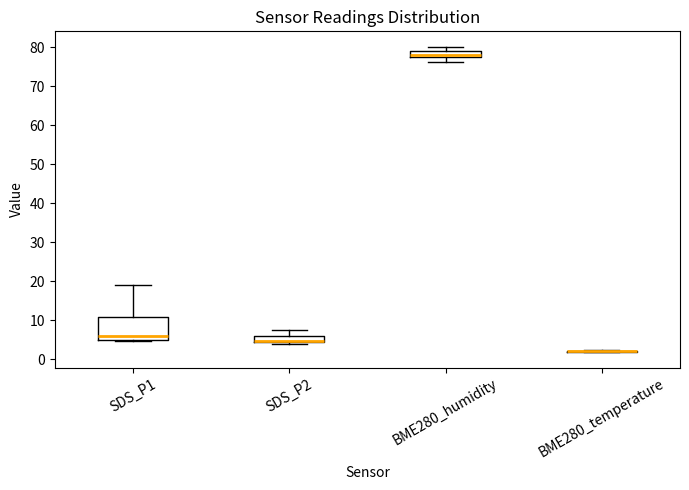

Reading left to right, read every box against the y-axis: the position of its median line, the range the box covers, and the ends of its whiskers. The values are not printed on the chart, so give them approximately, as read against the axis.

SDS_P1: median 6, box 5 to 11, whiskers 5 (just below the box's lower edge) to 19
SDS_P2: median 5 (drawn on the box's lower edge), box 4 to 6, whiskers 4 (just below the box's lower edge) to 8
BME280_humidity: median 78, box 77 to 79, whiskers 76 to 80
BME280_temperature: box collapsed to a line at 2, whiskers 2 to 2